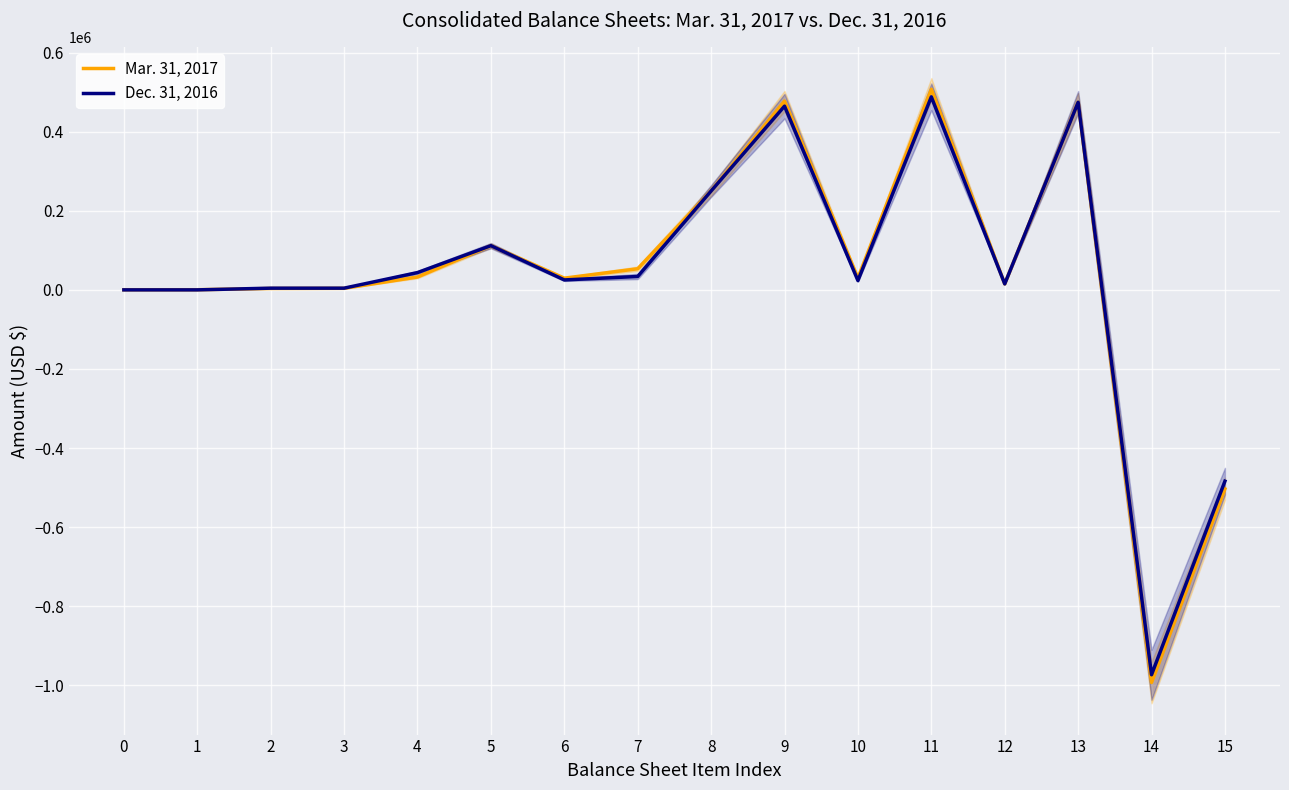

How many data points in Mar. 31, 2017 are less than 29881?

8